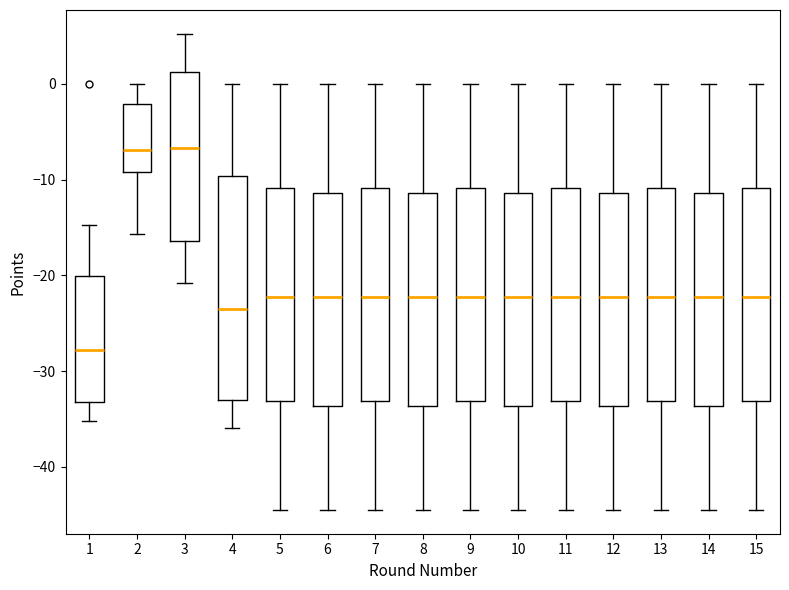

Which box's median line is the lowest?

1